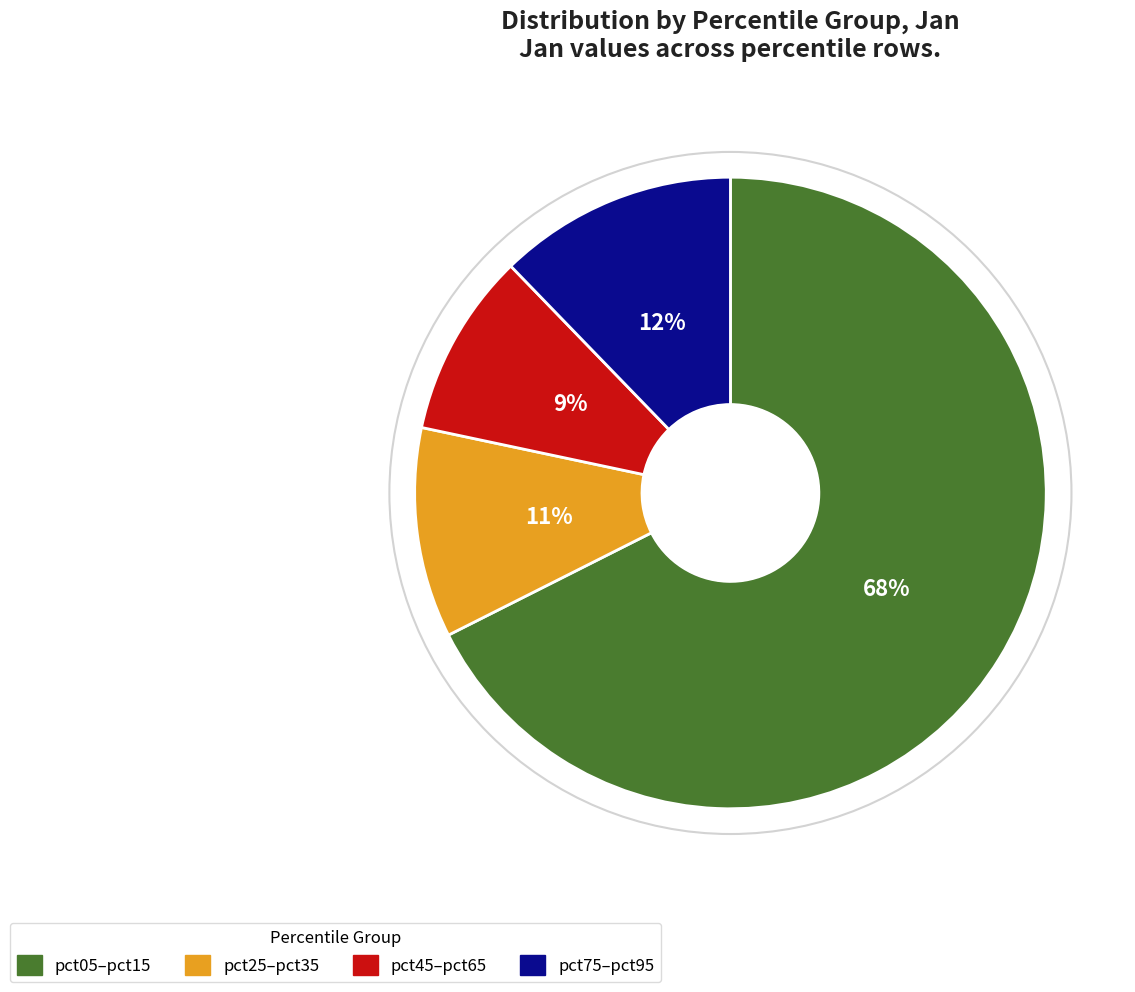

The pct05–pct15 slice represents 68% of the pie. True or false?

True